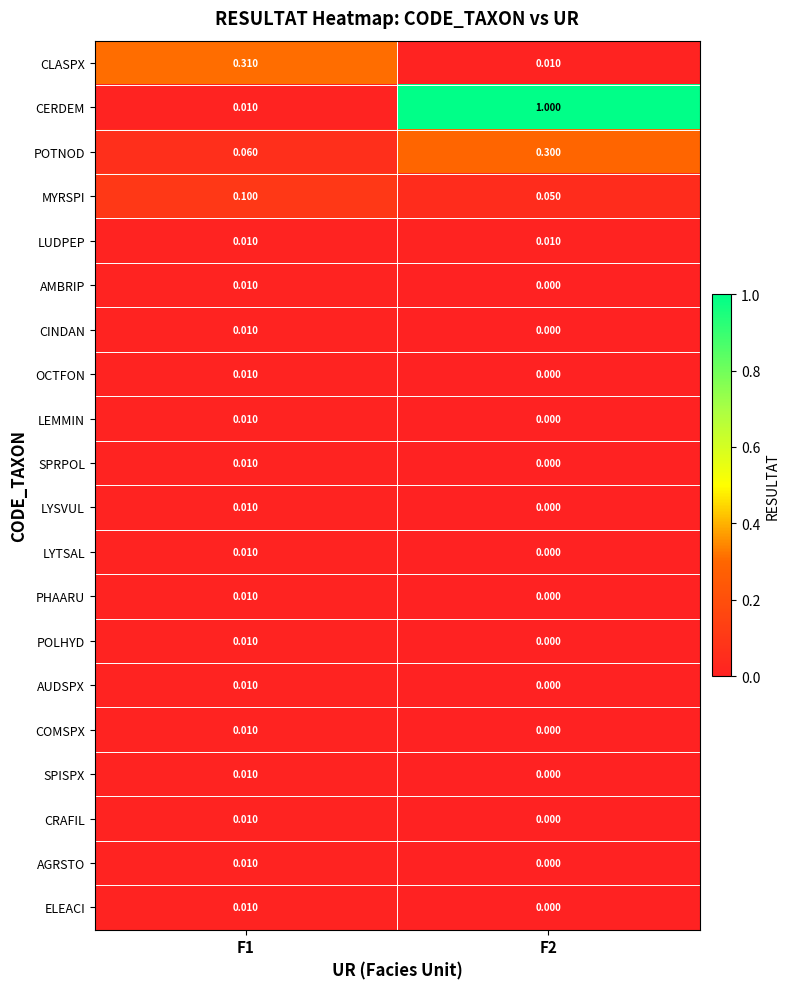

Between F1 and F2, which series saw the biggest shift?

CERDEM